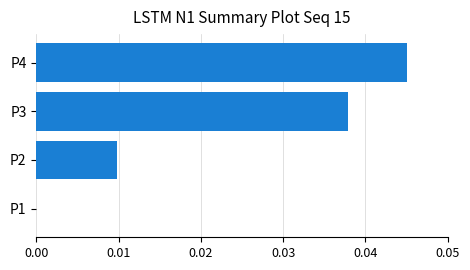

Which category has the highest value across all series?

P4